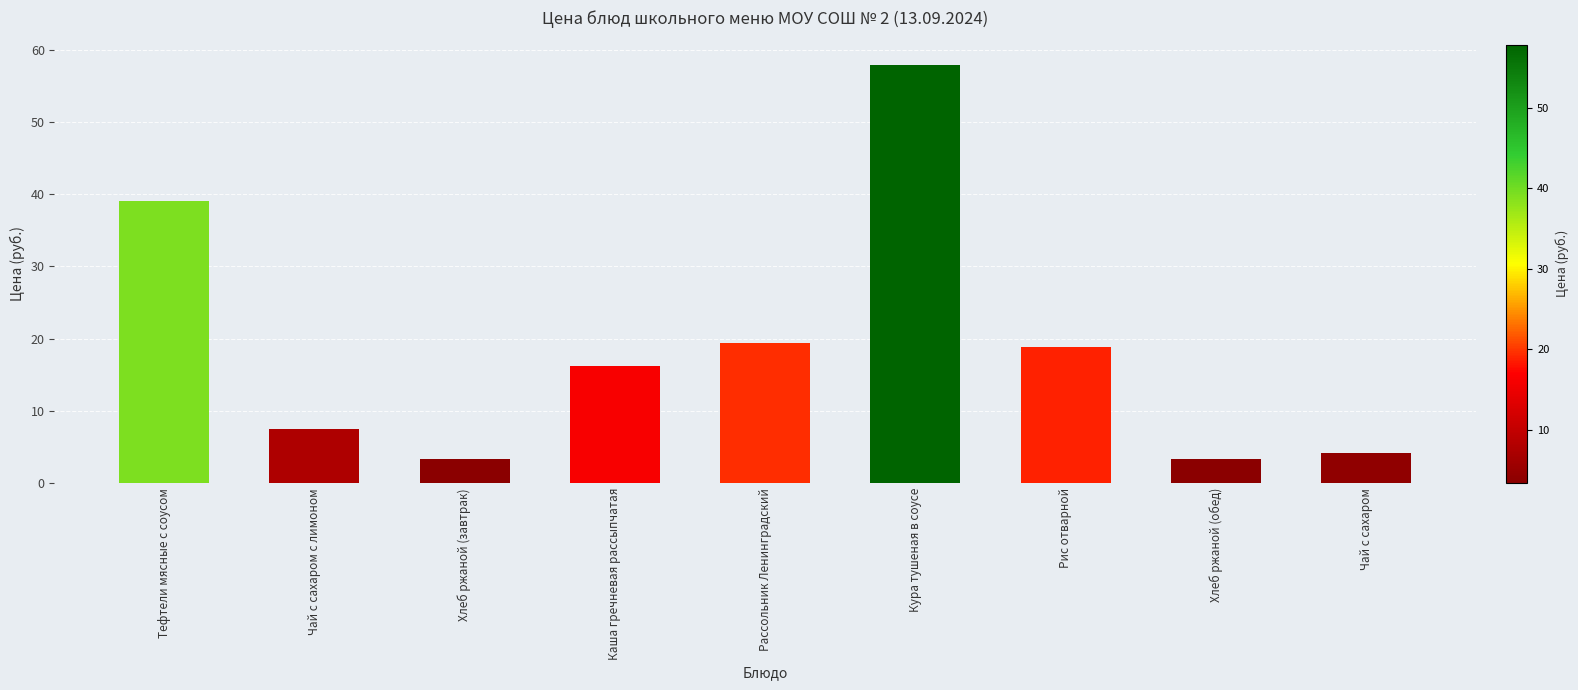

What is the ratio of the value at Чай с сахаром с лимоном to the value at Тефтели мясные с соусом?

0.2